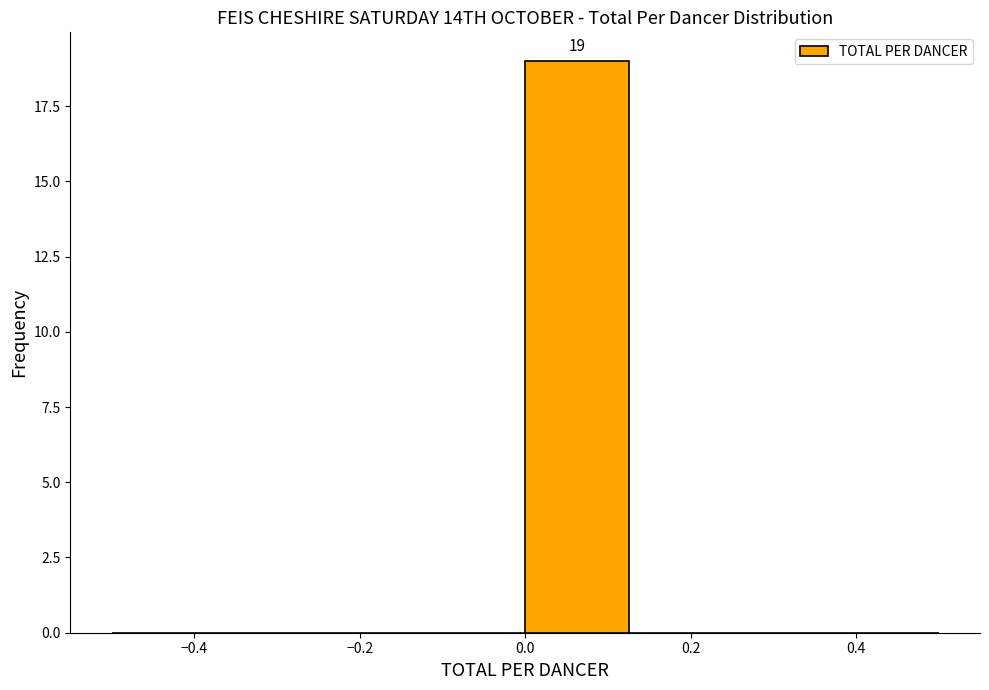

Over which range of the x-axis is the bar tallest?

0.000 to 0.125